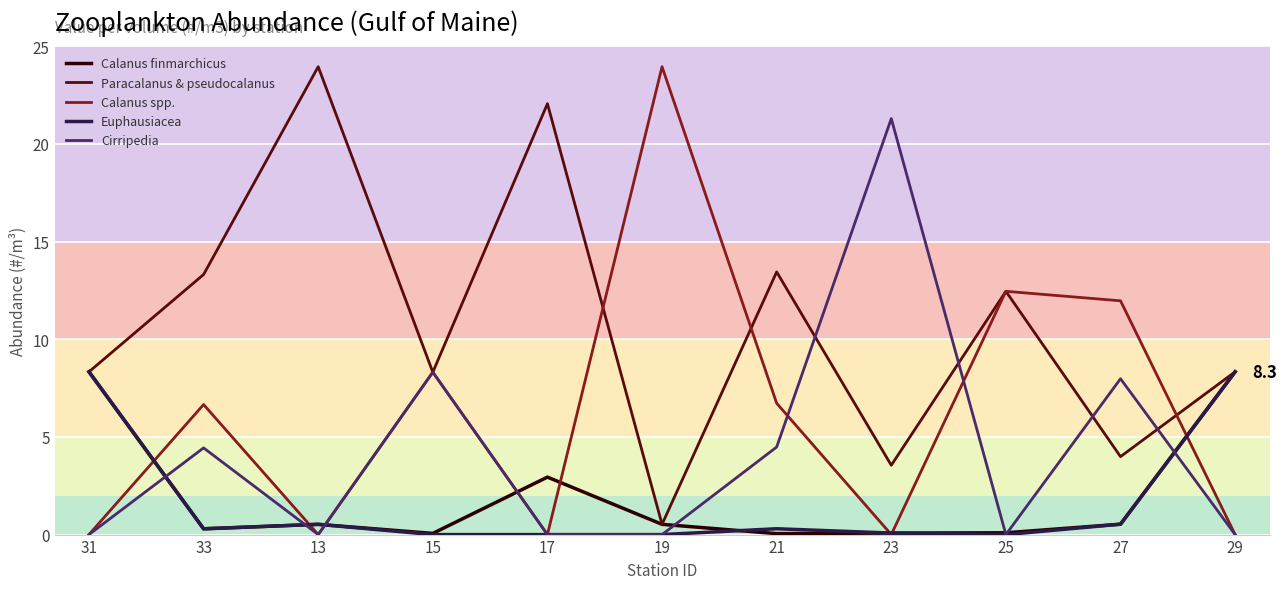

What is the highest value of the Euphausiacea series?

8.3